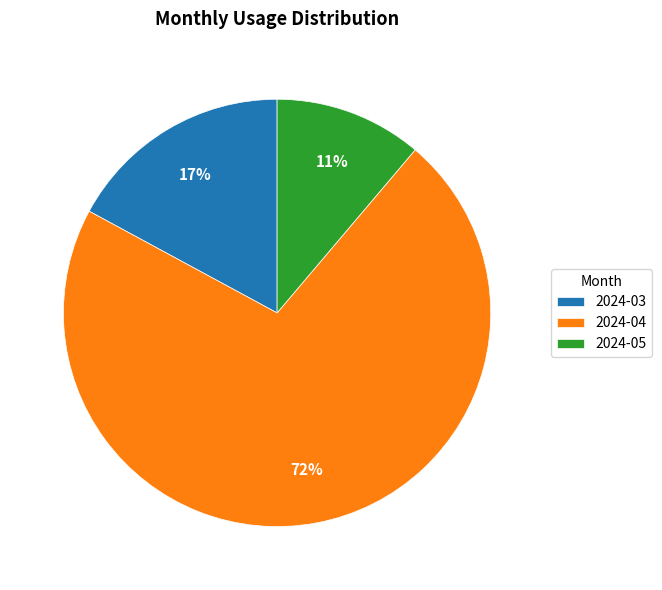

To the nearest percent, what portion does 2024-03 represent?

17%